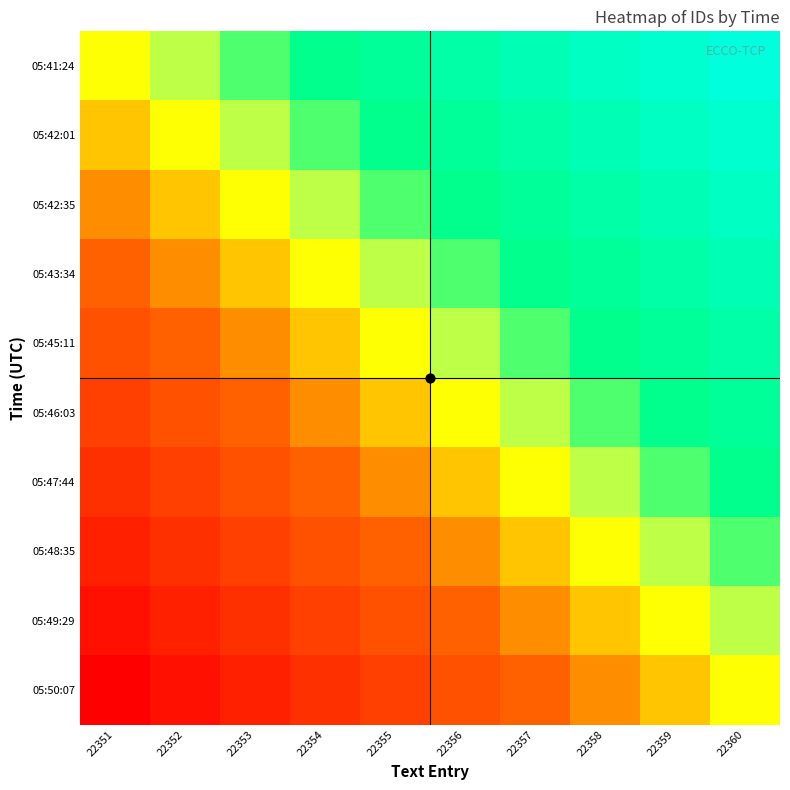

At 22354, list the series in order from largest to smallest.

05:41:24, 05:42:01, 05:42:35, 05:43:34, 05:45:11, 05:46:03, 05:47:44, 05:48:35, 05:49:29, 05:50:07